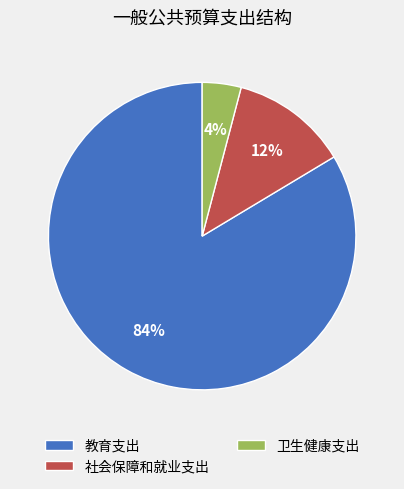

Do 教育支出 and 社会保障和就业支出 together represent more than half of the pie?

Yes